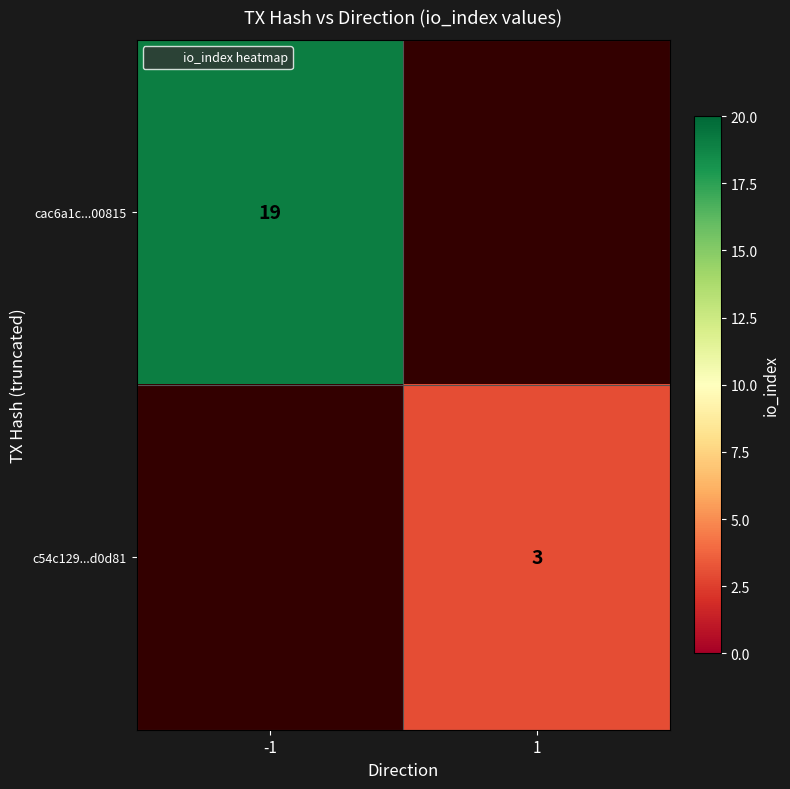

Which has a higher value, 1 or -1?

-1